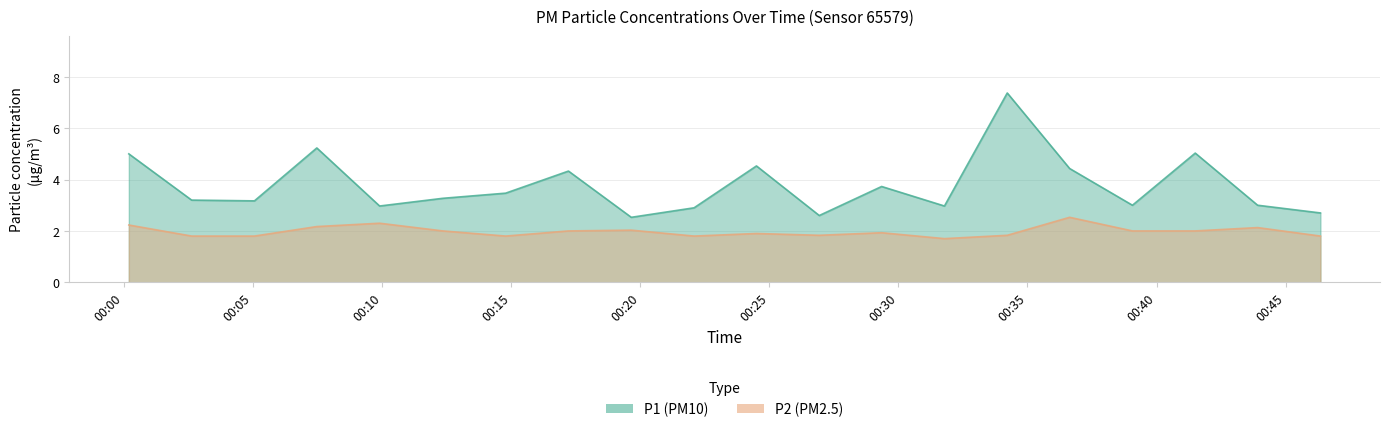

True or false: P2 has a value of 0.9 at 04:00.

False